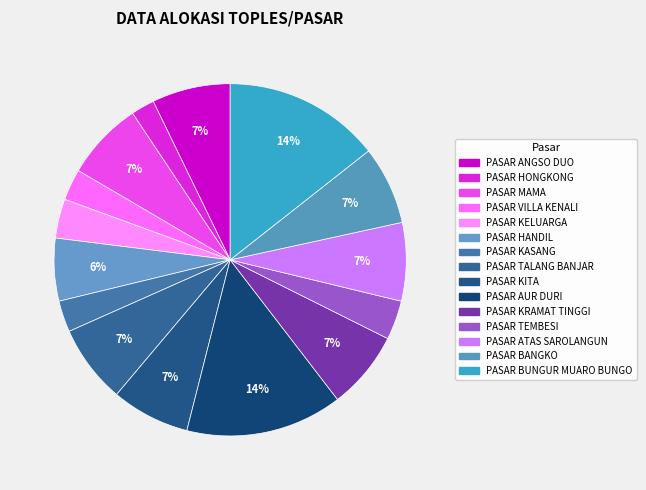

What is the total percentage of PASAR BUNGUR MUARO BUNGO and PASAR ANGSO DUO?

21.6%